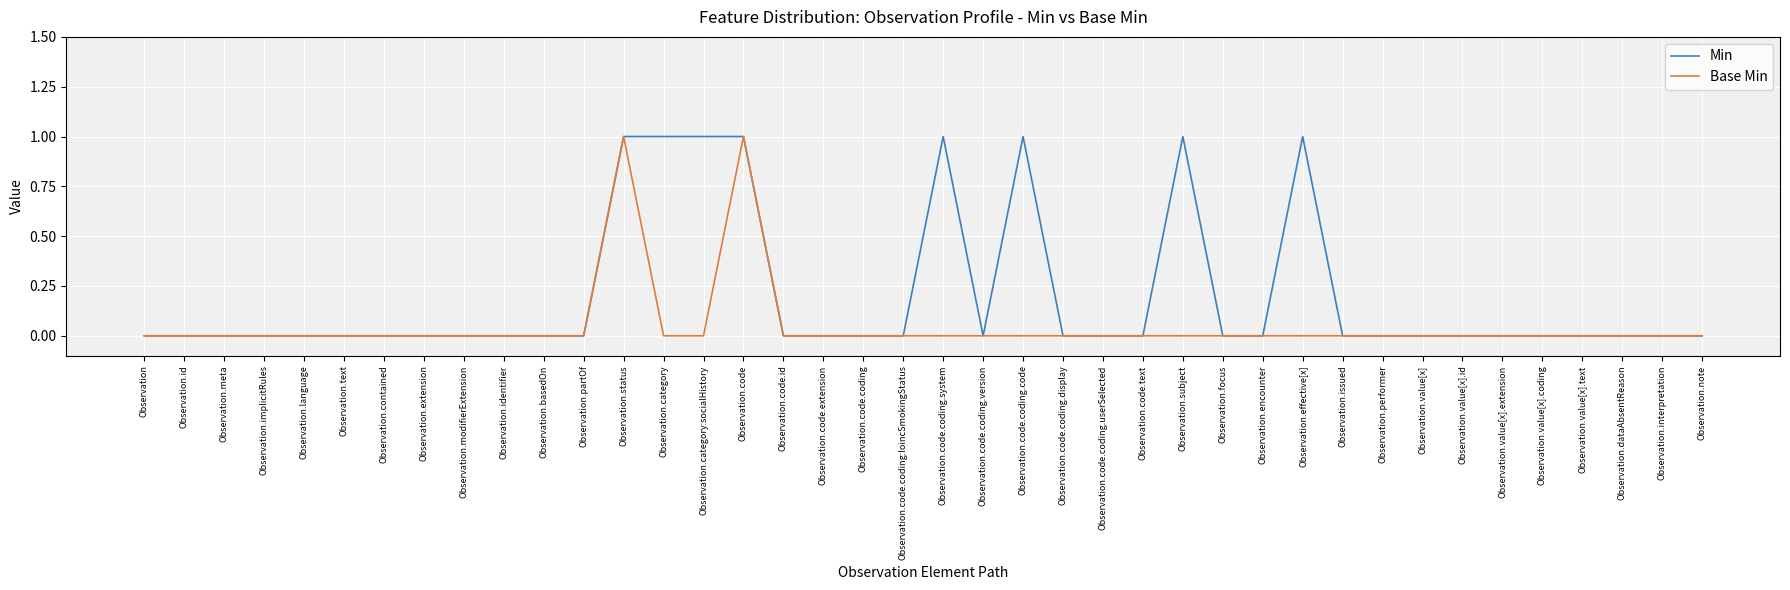

Read the Min value at Observation.subject.

1